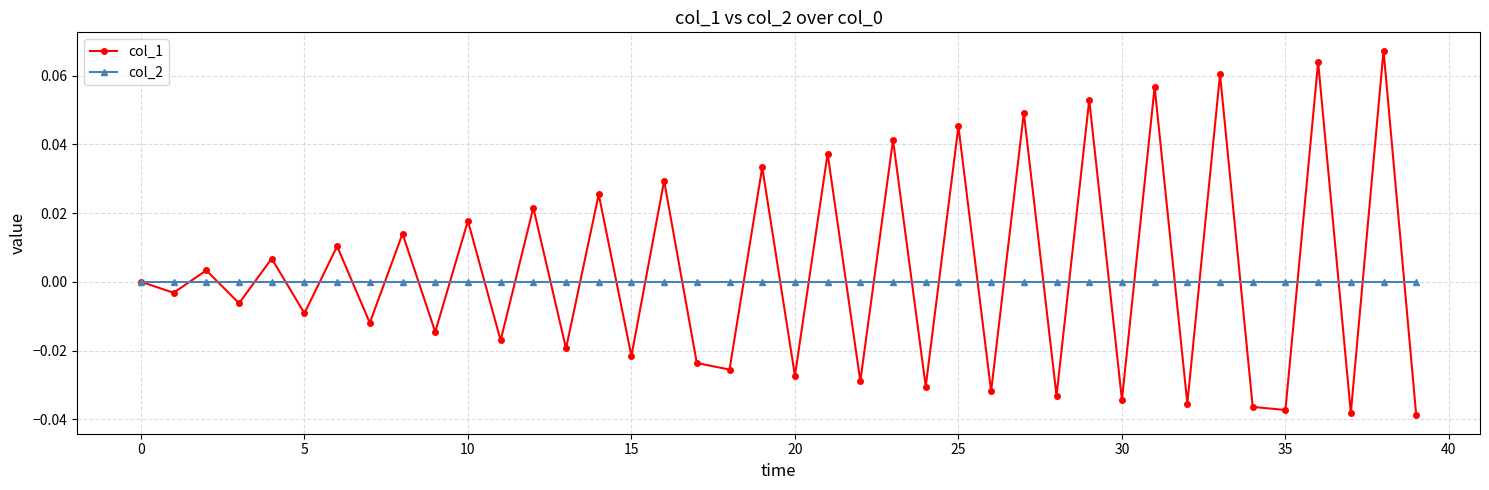

After their last crossing, which series has the higher values: col_1 or col_2?

col_2